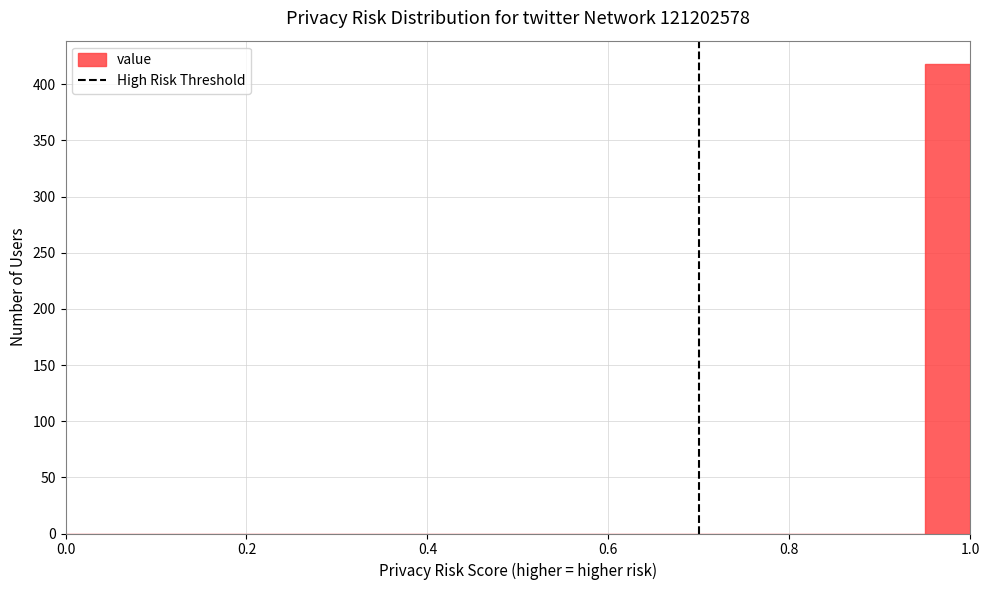

Around what value on the x-axis is the tallest bar? Give the approximate position of its centre, as read against the axis.

0.98